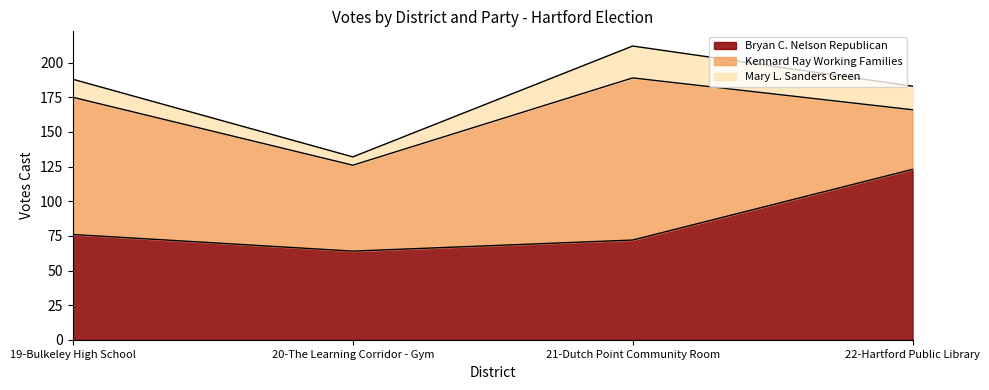

True or false: Mary L. Sanders Green has a value of 17 at 22-Hartford Public Library.

True